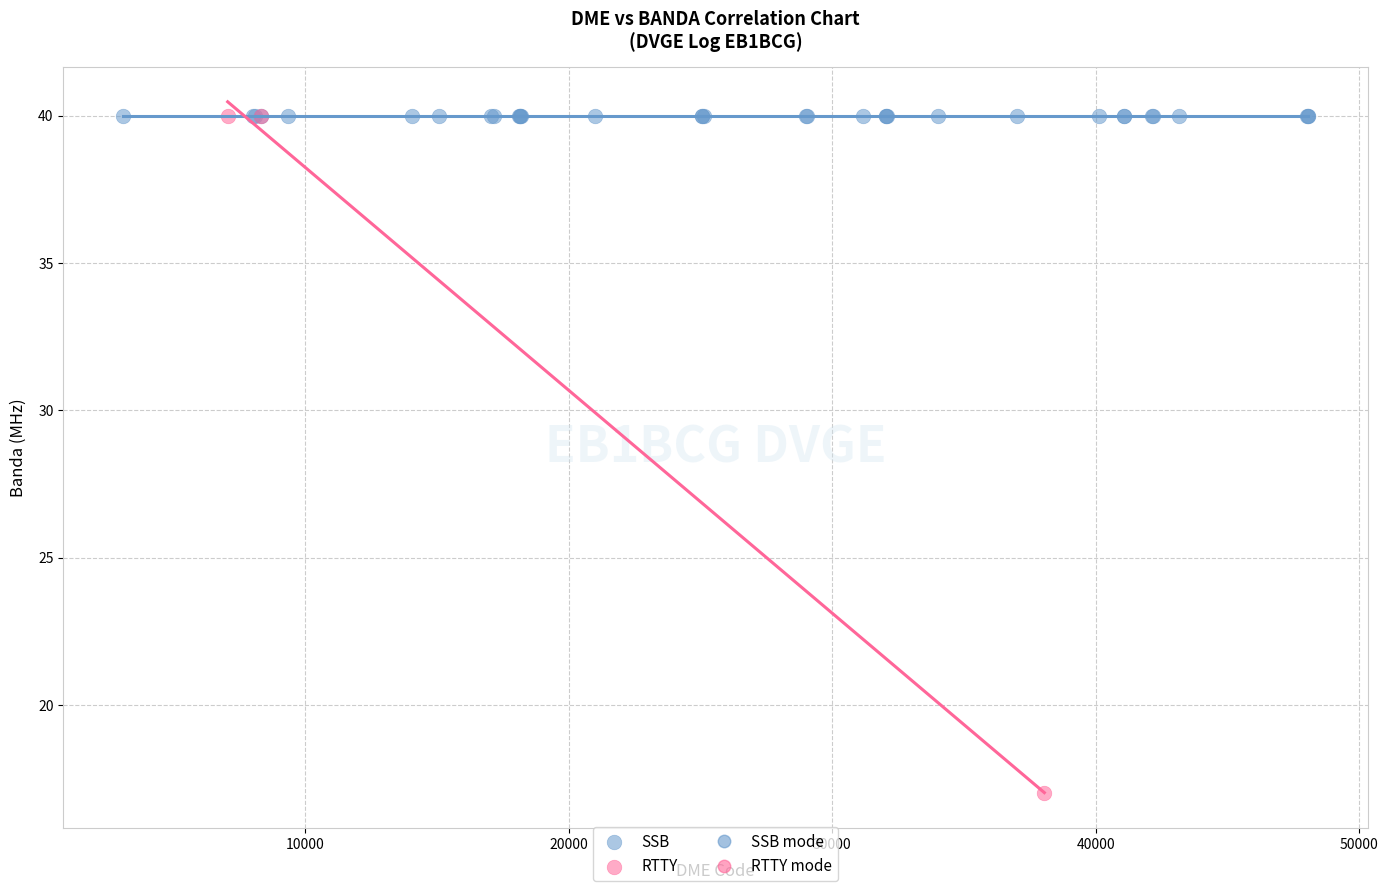

Which series reaches the minimum Y coordinate?

RTTY